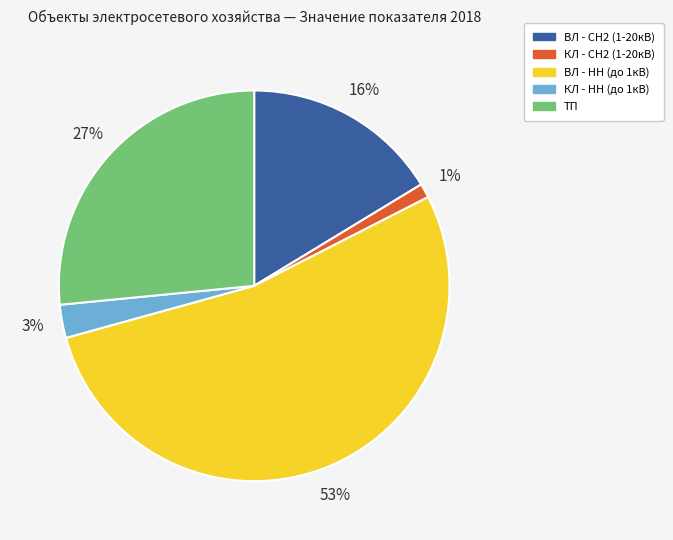

Rank the categories by value from lowest to highest.

КЛ - СН2 (1-20кВ), КЛ - НН (до 1кВ), ВЛ - СН2 (1-20кВ), ТП, ВЛ - НН (до 1кВ)